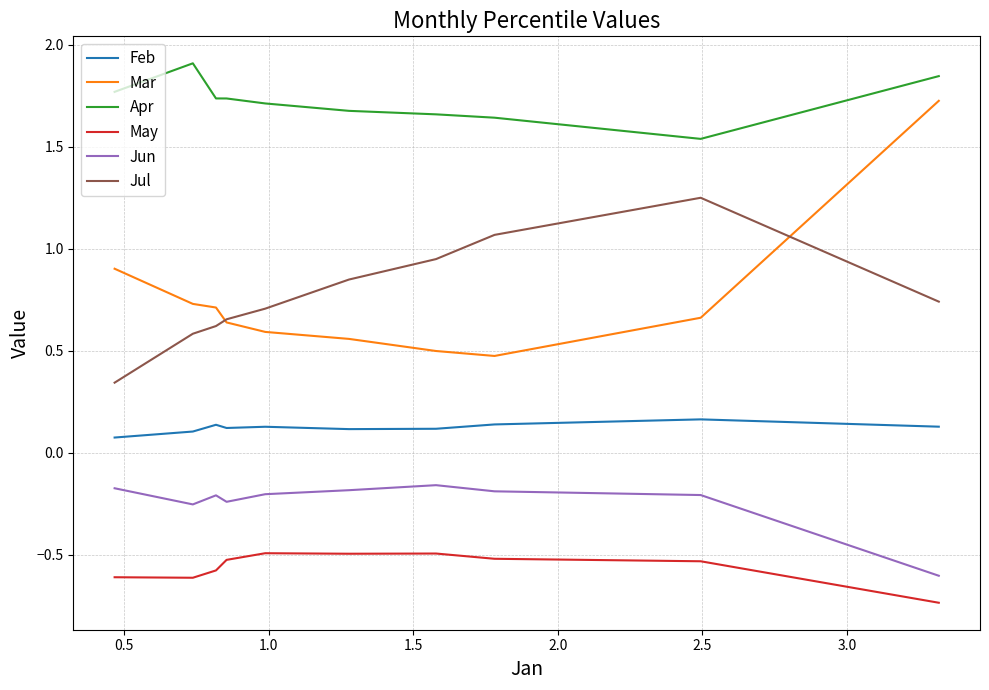

What is the value of the Feb point at the 5th from the left?

0.1